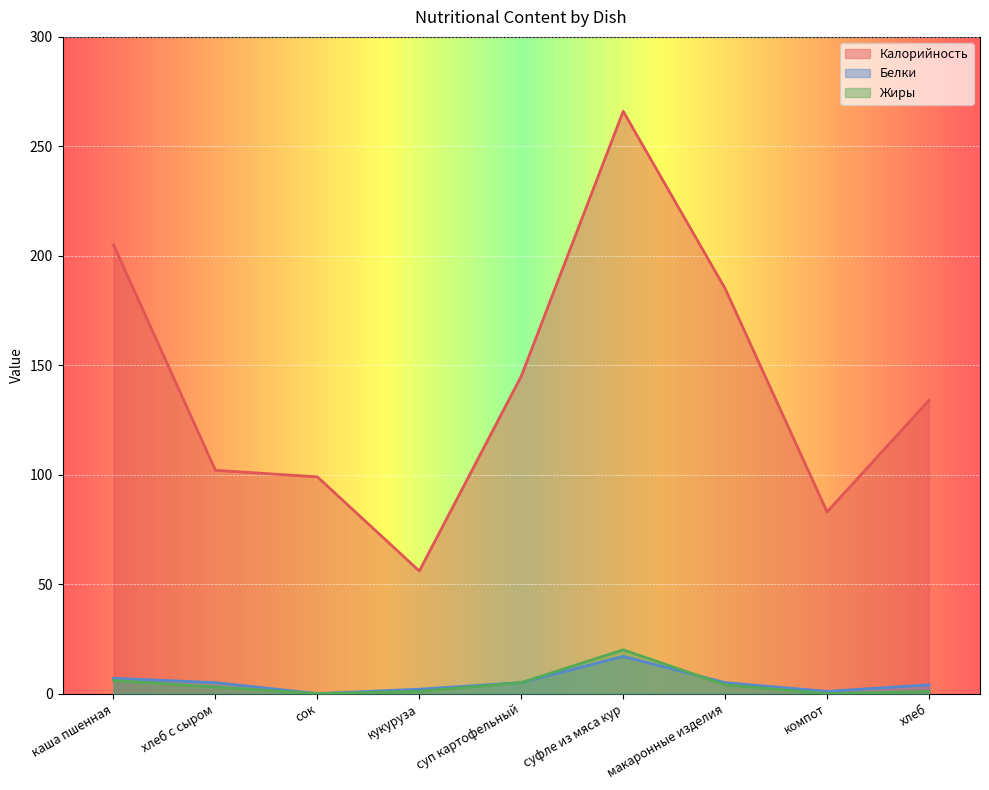

Reading left to right, transcribe all the data shown in this chart.

Калорийность: каша пшенная=205	хлеб с сыром=102	сок=99	кукуруза=56	суп картофельный=145	суфле из мяса кур=266	макаронные изделия=185	компот=83	хлеб=134
Белки: каша пшенная=7	хлеб с сыром=5	сок=0	кукуруза=2	суп картофельный=5	суфле из мяса кур=17	макаронные изделия=5	компот=1	хлеб=4
Жиры: каша пшенная=6	хлеб с сыром=3	сок=0	кукуруза=1	суп картофельный=5	суфле из мяса кур=20	макаронные изделия=4	компот=0	хлеб=1